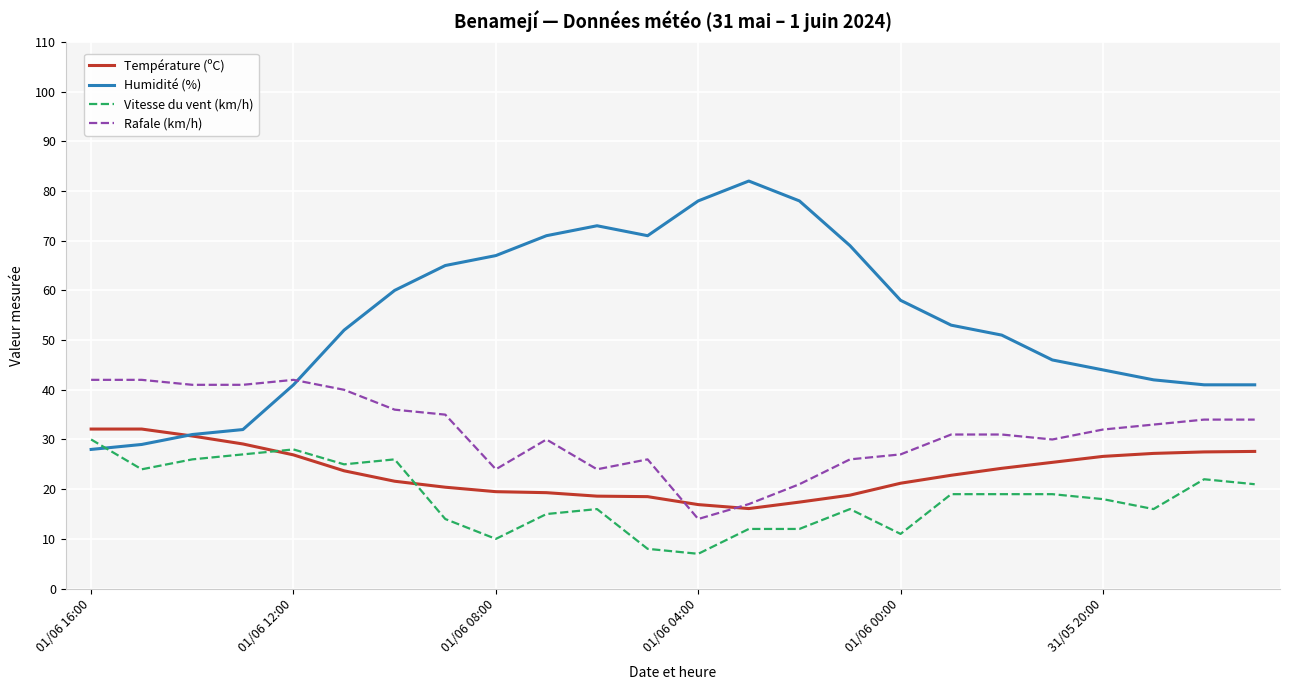

What is the maximum value shown in the chart?

82.0